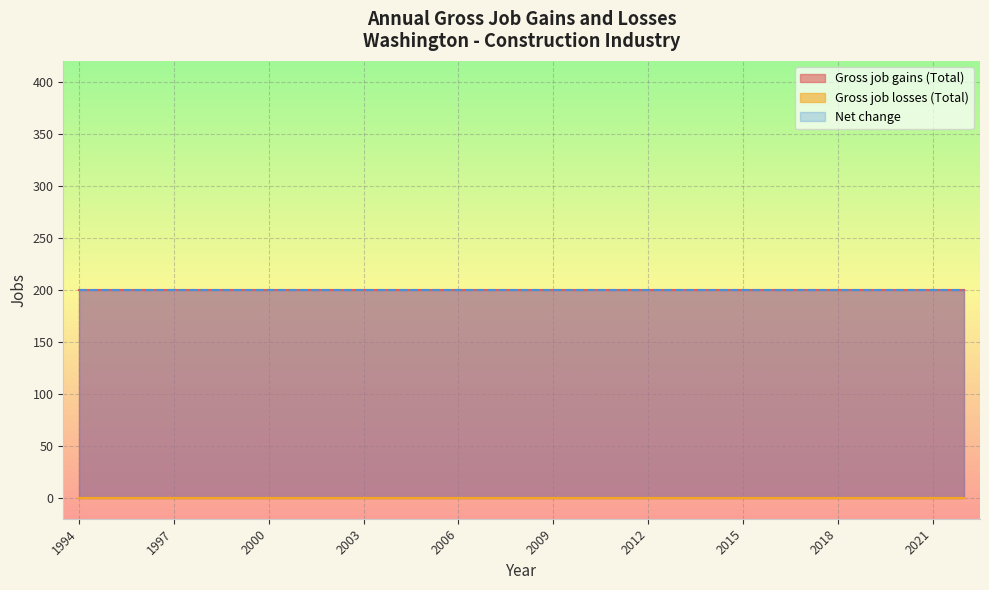

What is the difference between the highest and lowest values at 2009?

200